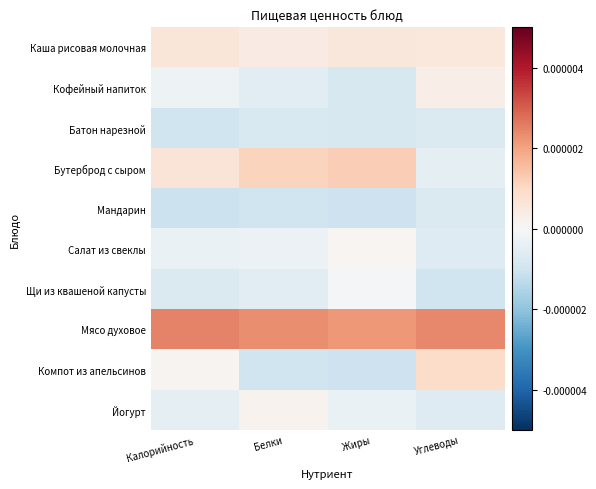

At how many categories does at least one series exceed 0?

4